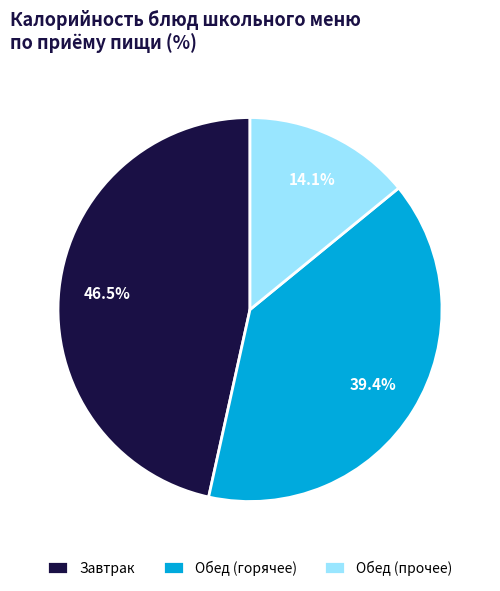

Combined, do Завтрак and Обед (прочее) account for over 50%?

Yes